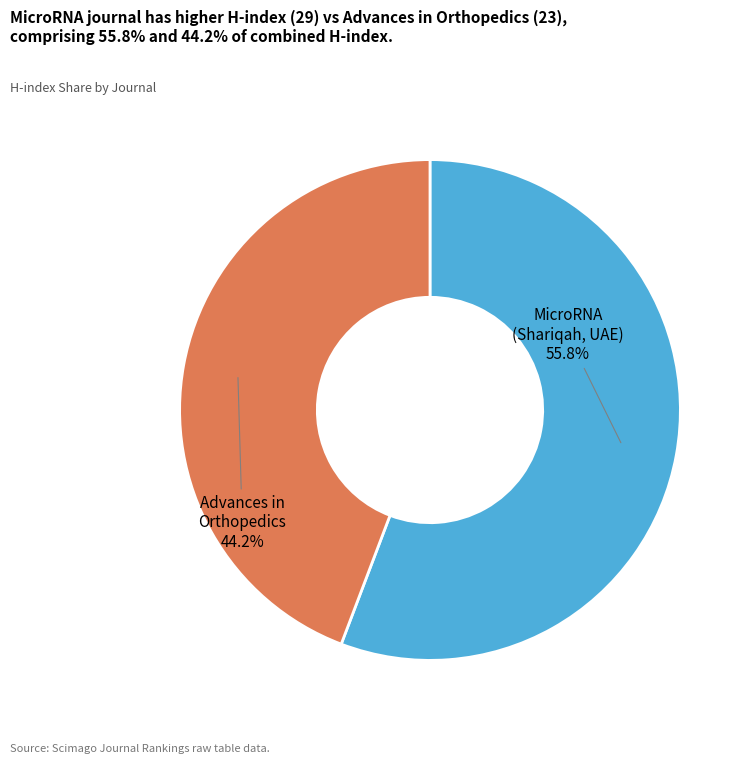

Is there any slice that represents more than half of the pie?

Yes